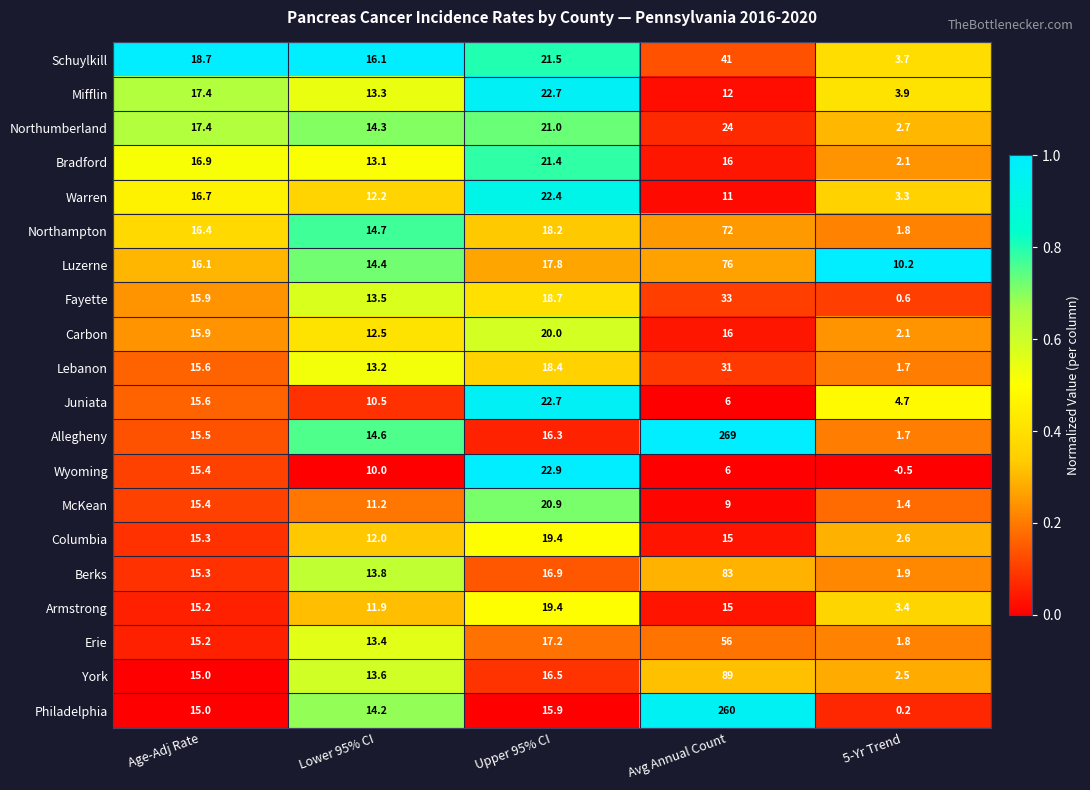

What is the total value across all series at Lower 95% CI?

262.5